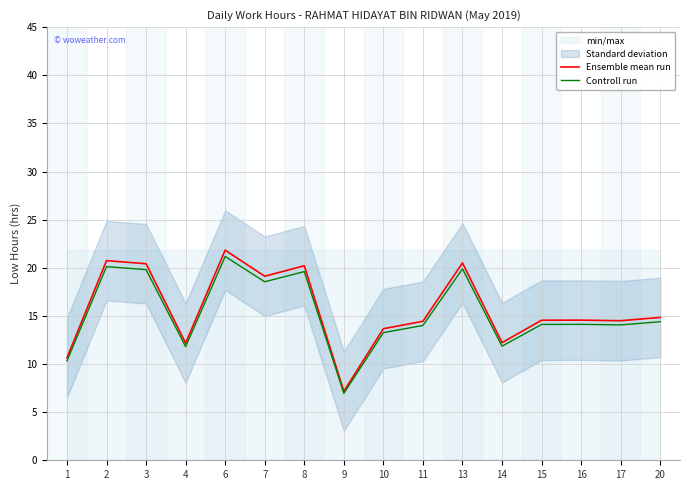

What is the difference between the maximum and minimum values in the Ensemble mean run series?

14.7